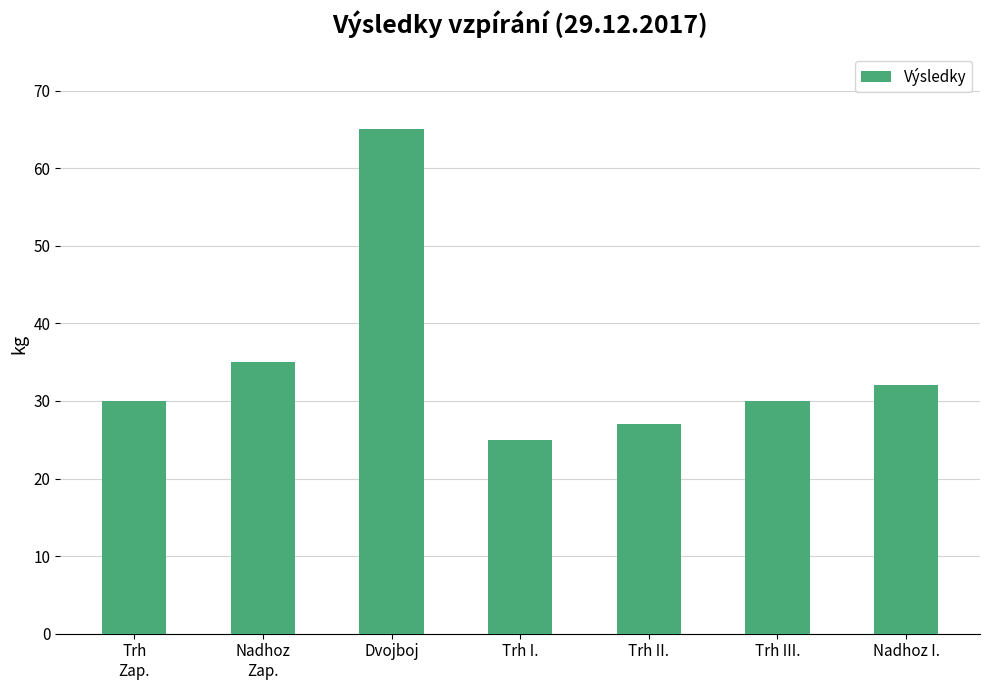

Is it true that the value at Trh III. is 30?

True